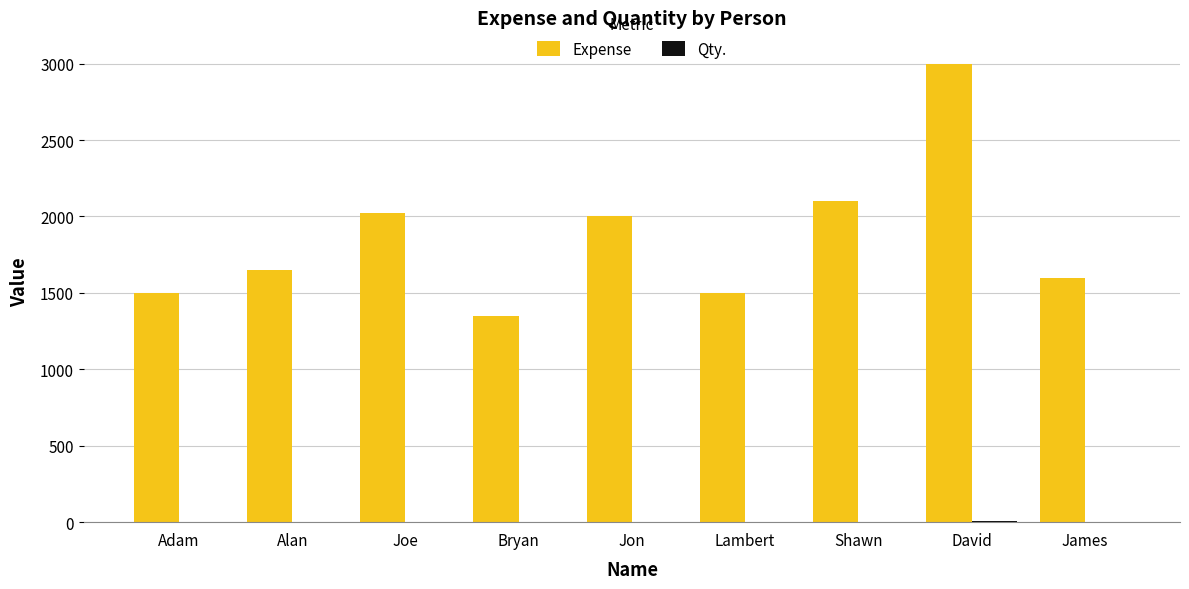

True or false: Expense has a value of 2617 at James.

False